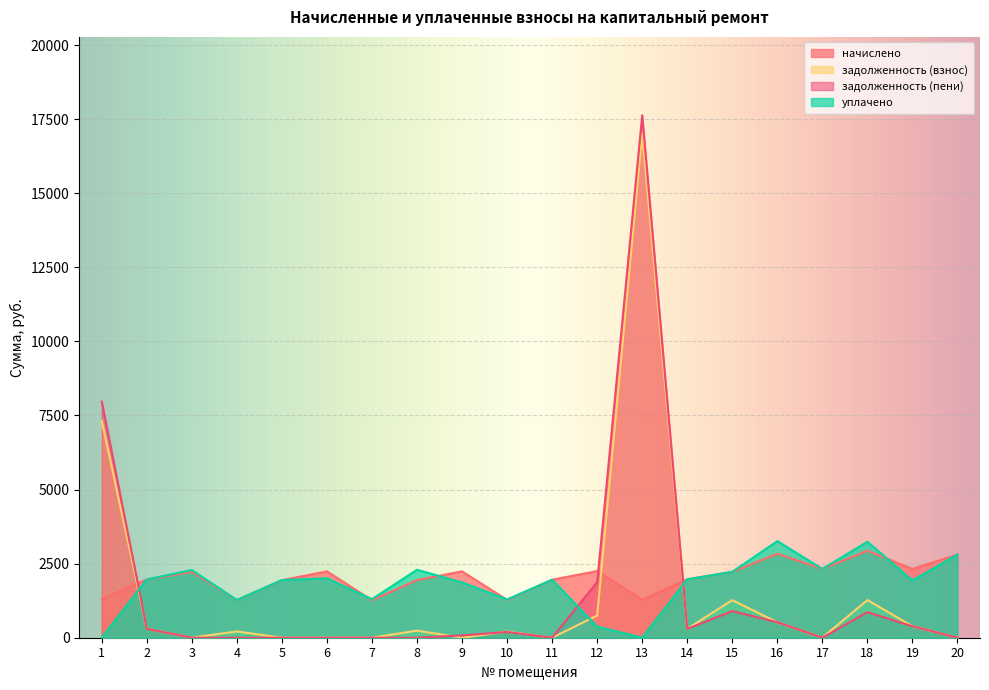

List the labels in order of задолженность (пени) value, smallest first.

3, 4, 5, 6, 7, 8, 11, 17, 20, 9, 10, 2, 14, 19, 16, 18, 15, 12, 1, 13